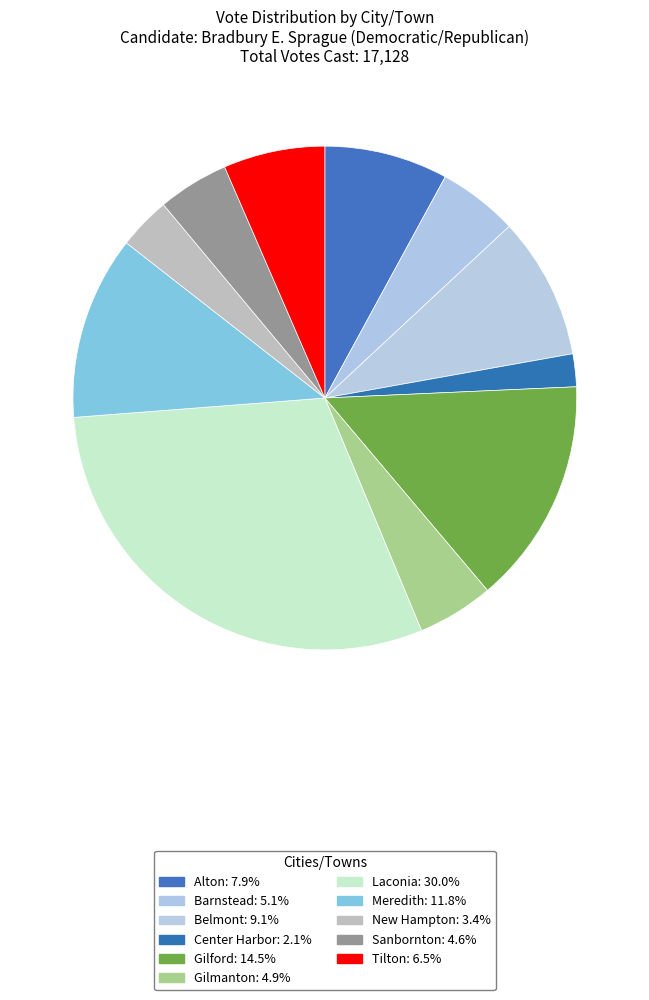

How many slices are in this pie chart?

11